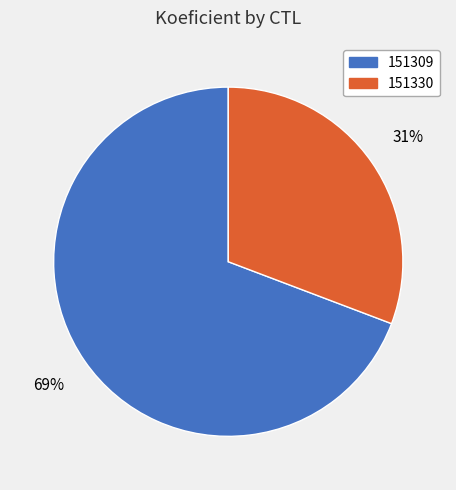

What is the largest slice in the pie chart?

151309